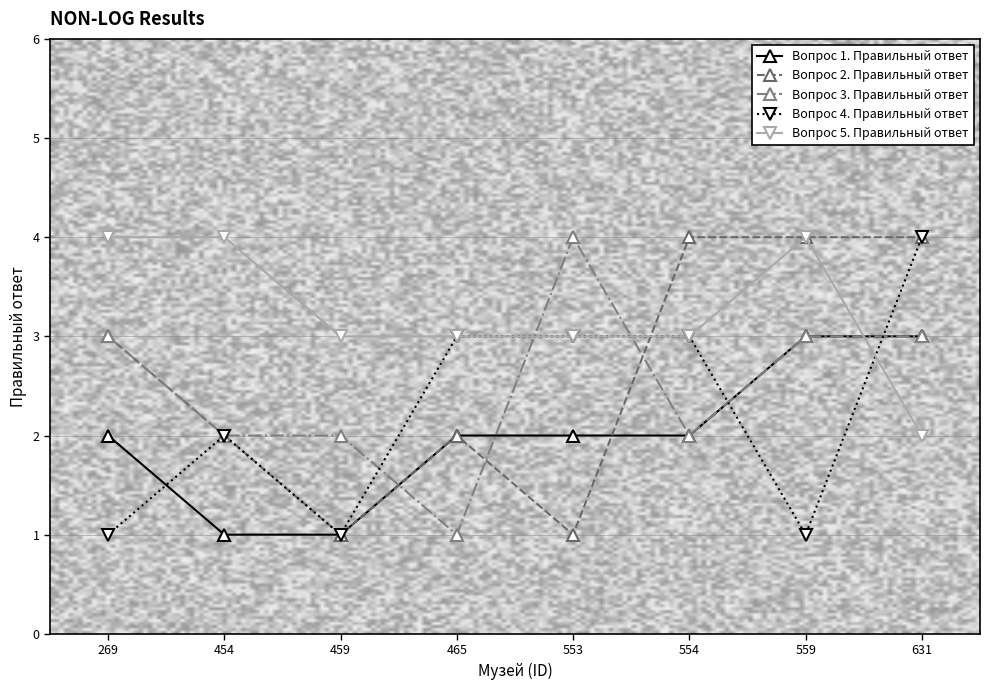

Which series has the largest total across all categories?

Вопрос 5. Правильный ответ